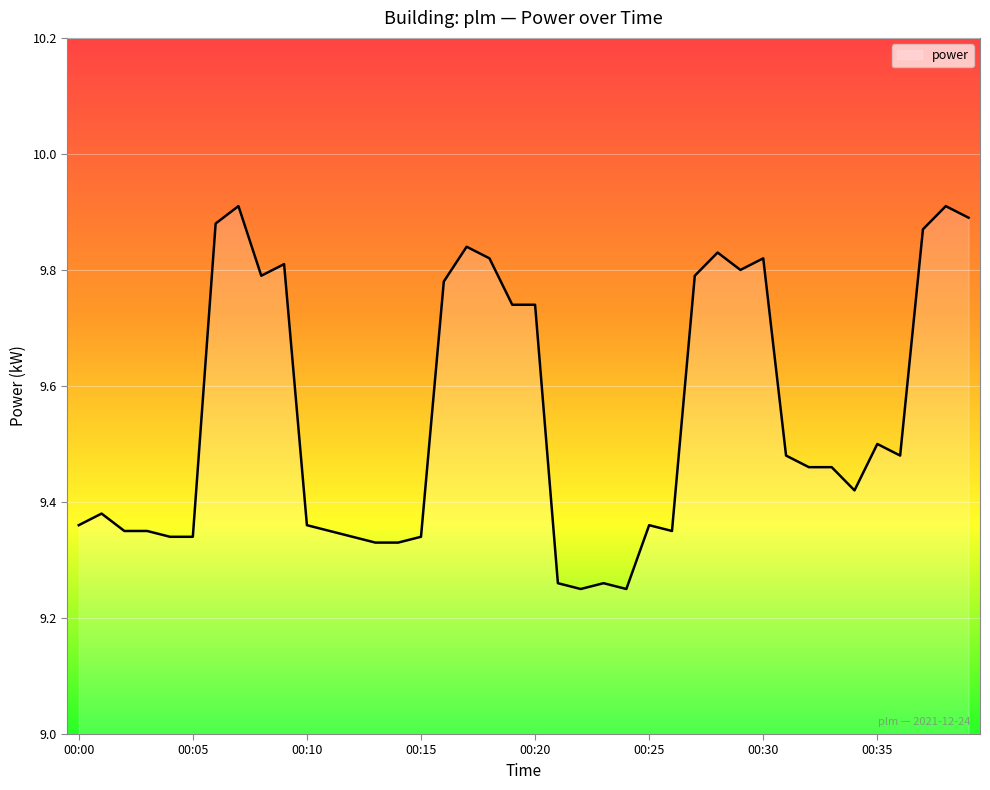

What is the difference between the maximum and minimum values?

0.7